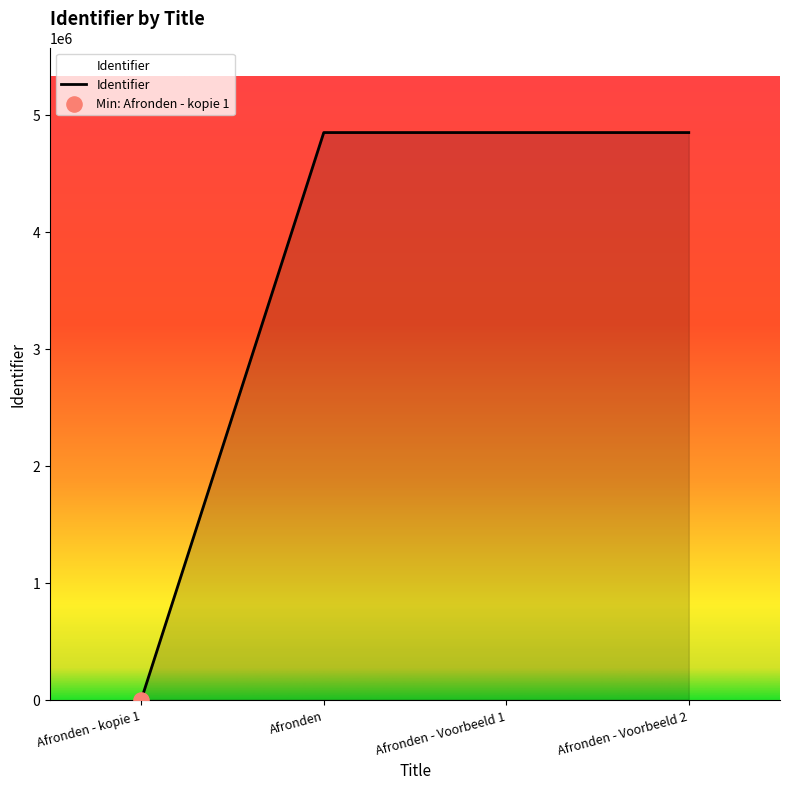

What is the change in value from Afronden - Voorbeeld 1 to Afronden - Voorbeeld 2?

+2